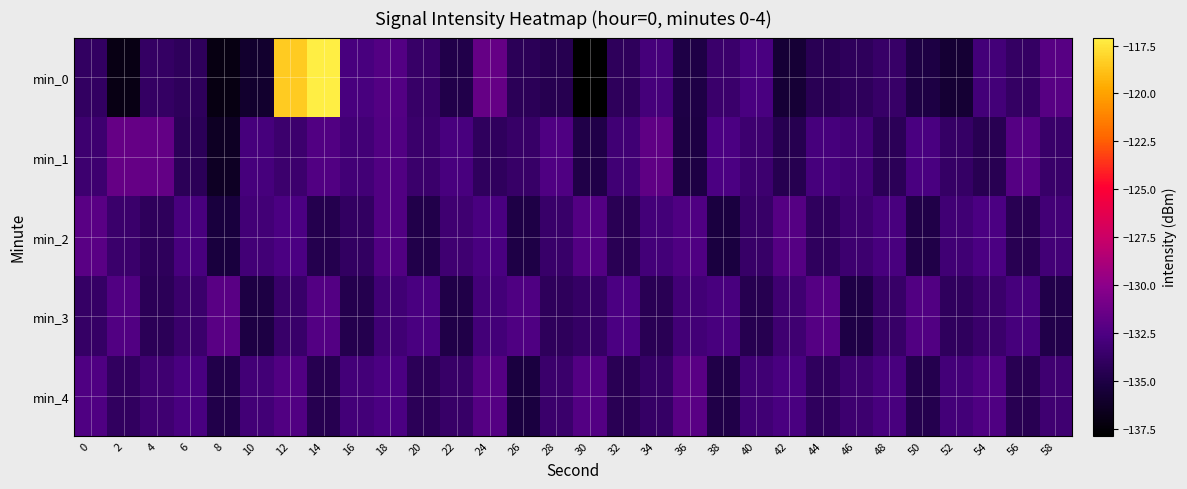

Reading right to left, transcribe all the data shown in this chart.

min_0: 58=-132.1	56=-133.9	54=-133.0	52=-135.7	50=-135.1	48=-133.7	46=-134.2	44=-134.4	42=-135.7	40=-132.7	38=-133.5	36=-135.0	34=-133.0	32=-134.2	30=-137.9	28=-134.6	26=-134.3	24=-131.6	22=-134.8	20=-133.7	18=-132.3	16=-132.8	14=-117.1	12=-118.4	10=-136.0	8=-137.1	6=-134.2	4=-133.8	2=-137.0	0=-133.9
min_1: 58=-133.6	56=-132.2	54=-134.5	52=-133.8	50=-132.7	48=-134.3	46=-133.1	44=-132.9	42=-134.6	40=-133.4	38=-132.6	36=-135.1	34=-131.8	32=-133.2	30=-134.9	28=-132.5	26=-133.7	24=-134.1	22=-132.8	20=-133.5	18=-132.4	16=-133.1	14=-132.4	12=-133.4	10=-132.9	8=-136.3	6=-134.4	4=-131.7	2=-131.6	0=-133.4
min_2: 58=-133.1	56=-134.5	54=-132.6	52=-133.2	50=-134.9	48=-132.8	46=-133.4	44=-134.1	42=-132.2	40=-133.7	38=-135.2	36=-132.5	34=-133.0	32=-134.4	30=-132.3	28=-133.6	26=-135.0	24=-132.7	22=-133.3	20=-134.8	18=-132.4	16=-133.9	14=-134.7	12=-132.6	10=-133.1	8=-135.3	6=-132.8	4=-134.2	2=-133.5	0=-132.1
min_3: 58=-134.8	56=-132.9	54=-133.5	52=-134.1	50=-132.4	48=-133.7	46=-135.0	44=-132.2	42=-133.3	40=-134.6	38=-132.8	36=-133.1	34=-134.4	32=-132.6	30=-133.8	28=-134.2	26=-132.5	24=-133.0	22=-134.9	20=-132.7	18=-133.2	16=-134.7	14=-132.3	12=-133.6	10=-135.1	8=-132.1	6=-133.5	4=-134.3	2=-132.4	0=-133.8
min_4: 58=-133.3	56=-134.5	54=-132.5	52=-133.0	50=-134.7	48=-132.8	46=-133.4	44=-134.1	42=-132.7	40=-133.2	38=-134.9	36=-132.1	34=-133.8	32=-134.4	30=-132.3	28=-133.5	26=-135.2	24=-132.2	22=-133.7	20=-134.3	18=-132.6	16=-133.0	14=-134.6	12=-132.4	10=-133.1	8=-134.8	6=-132.7	4=-133.3	2=-134.0	0=-132.5